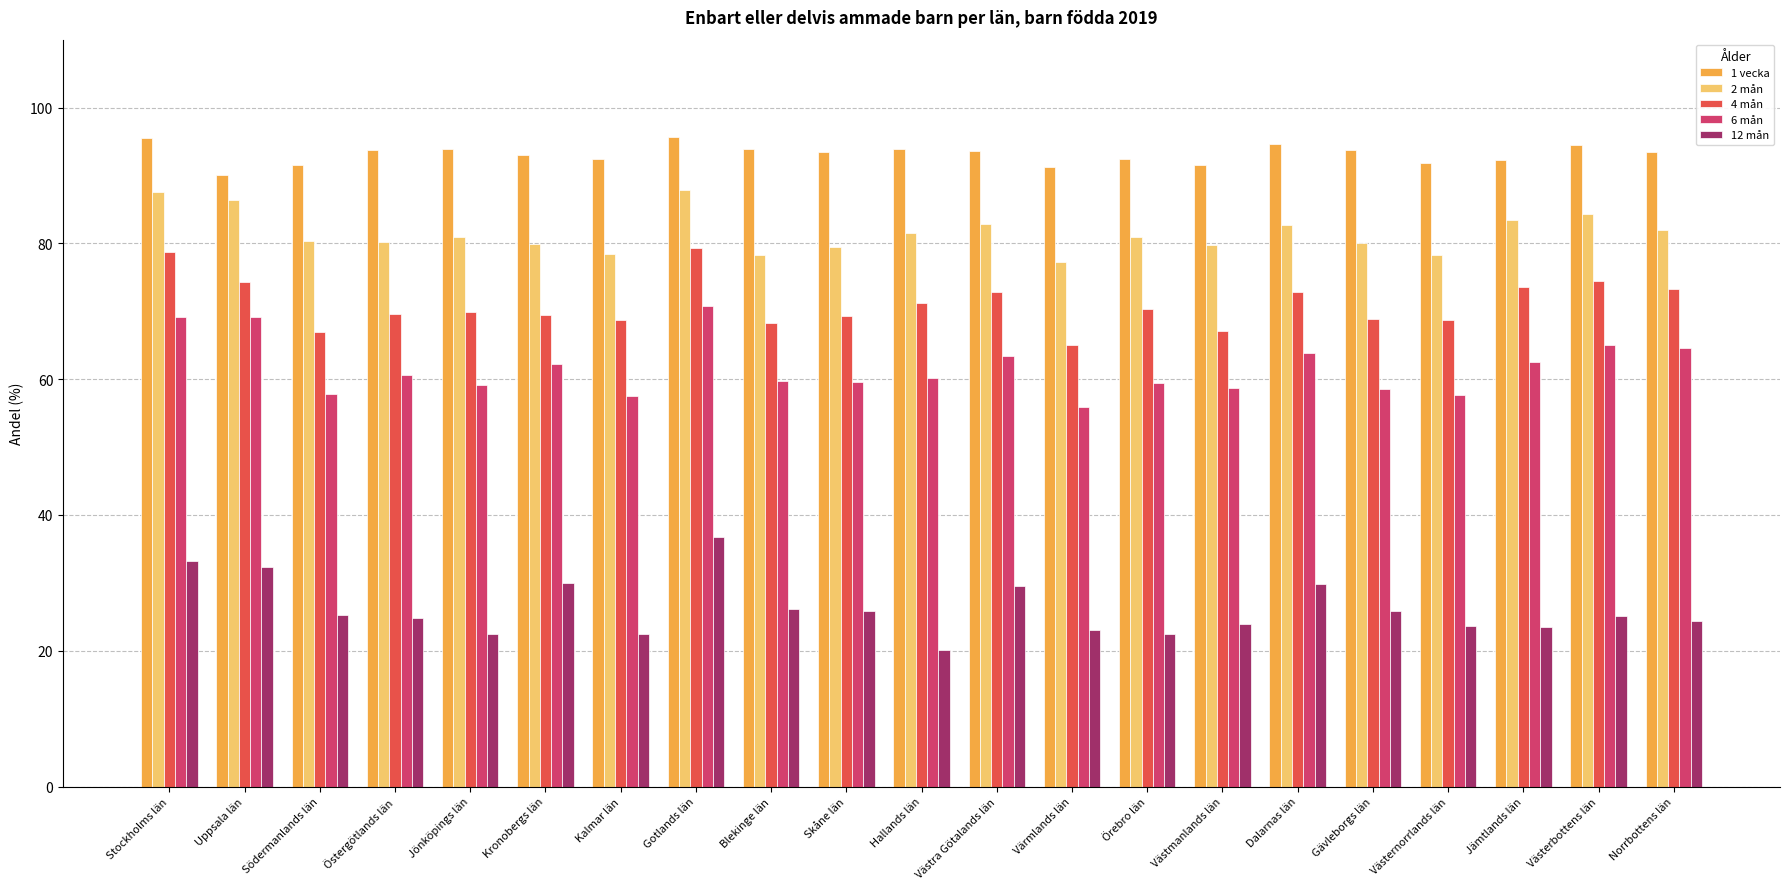

Which series has the largest total across all categories?

1 vecka